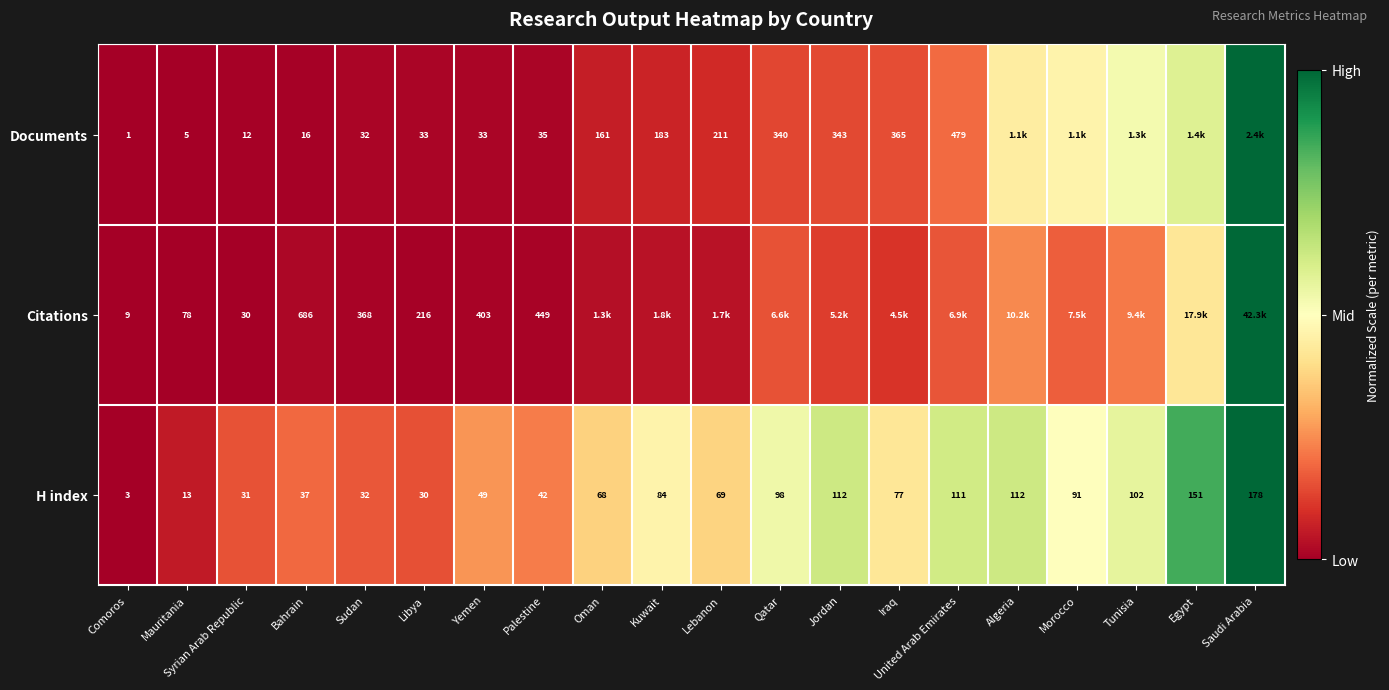

At Yemen, list the series in order from largest to smallest.

Citations, H index, Documents